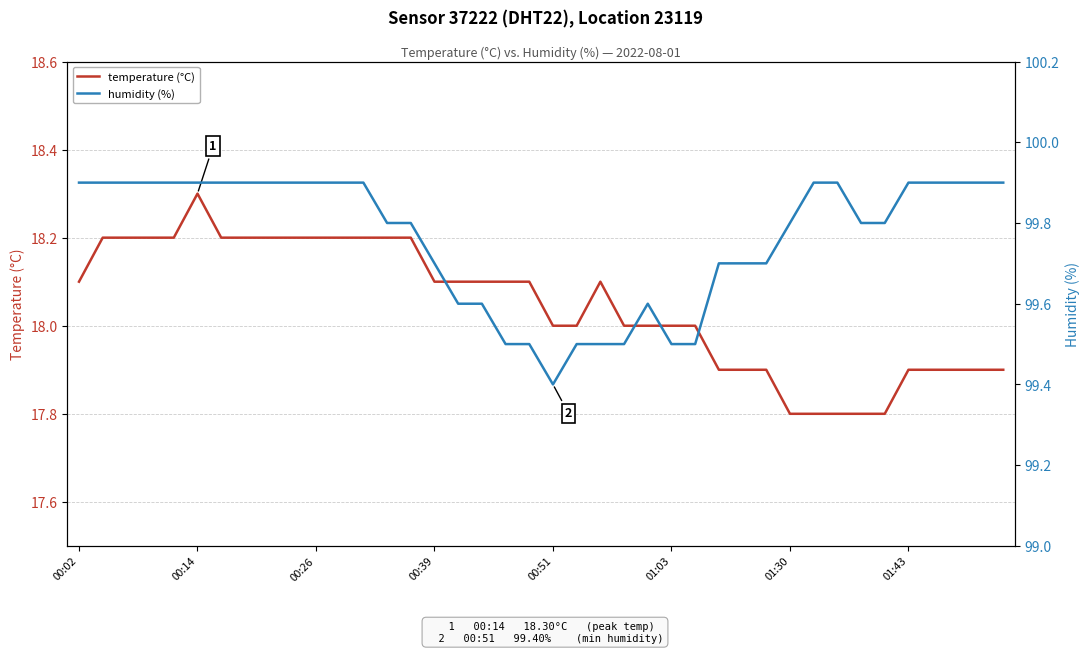

At which label does temperature (°C) reach its peak?

00:14